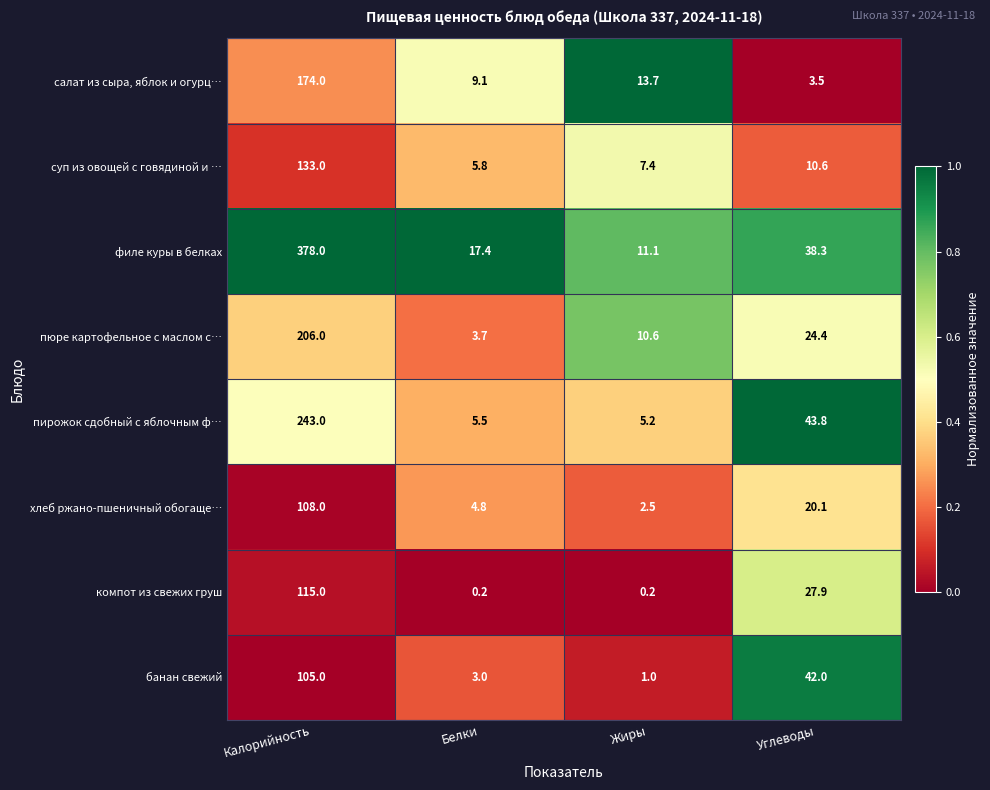

Between Калорийность and Белки, which series saw the biggest shift?

филе куры в белках